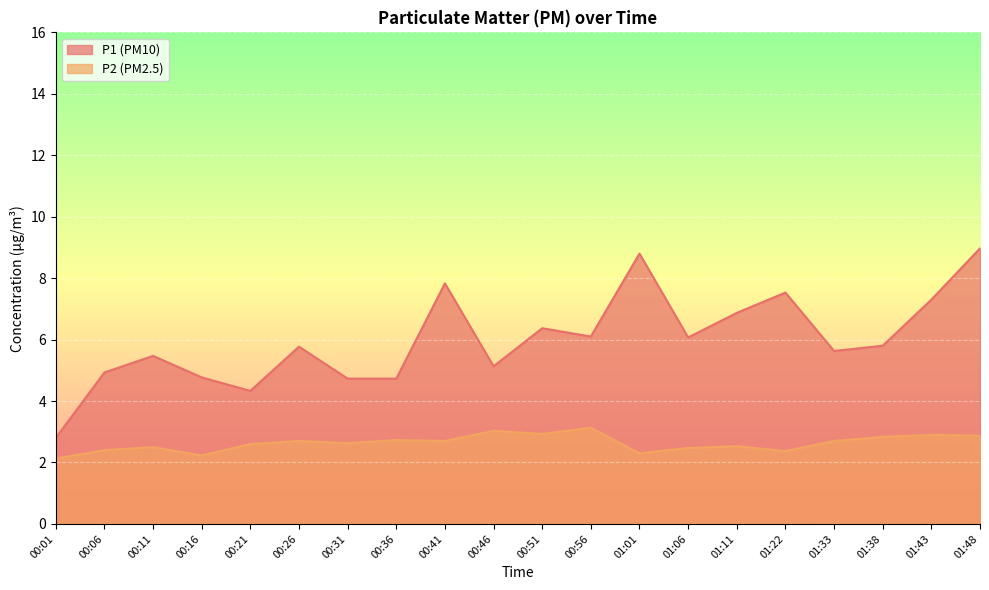

True or false: P2 and P1 cross at least once.

False